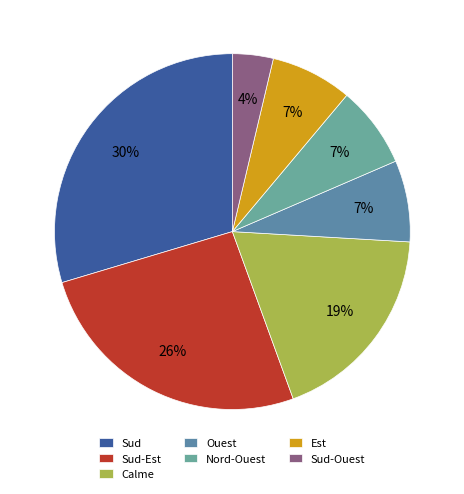

Count the number of slices in the pie.

7